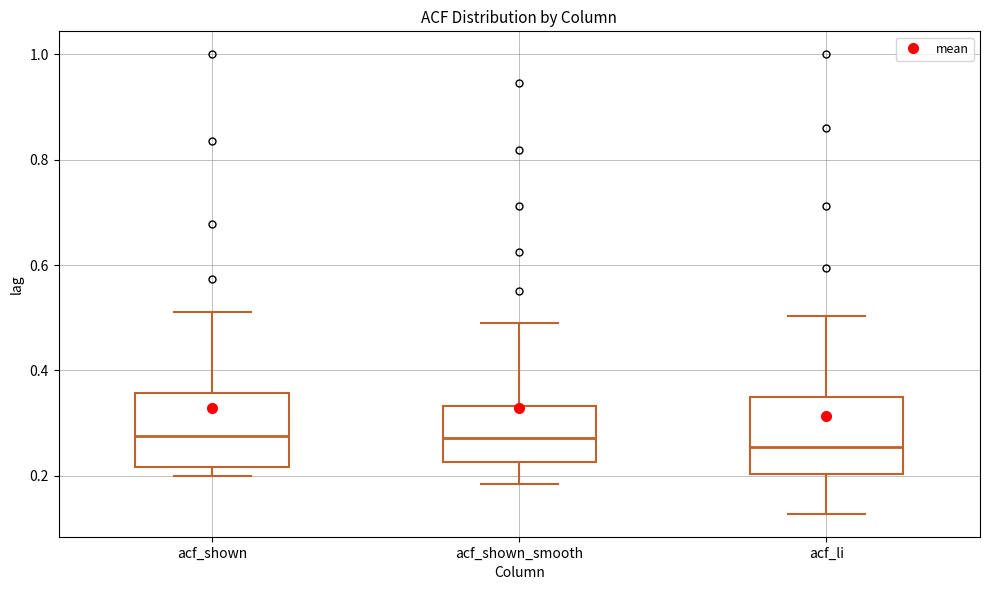

Reading left to right, transcribe this box plot: for each box, give where its median line is, the range the box spans, and where its two whiskers end, as read against the y-axis. The values are not printed on the chart, so give them approximately, as read against the axis.

acf_shown: median 0.28, box 0.22 to 0.36, whiskers 0.20 to 0.52
acf_shown_smooth: median 0.28, box 0.22 to 0.34, whiskers 0.18 to 0.50
acf_li: median 0.26, box 0.20 to 0.34, whiskers 0.12 to 0.50